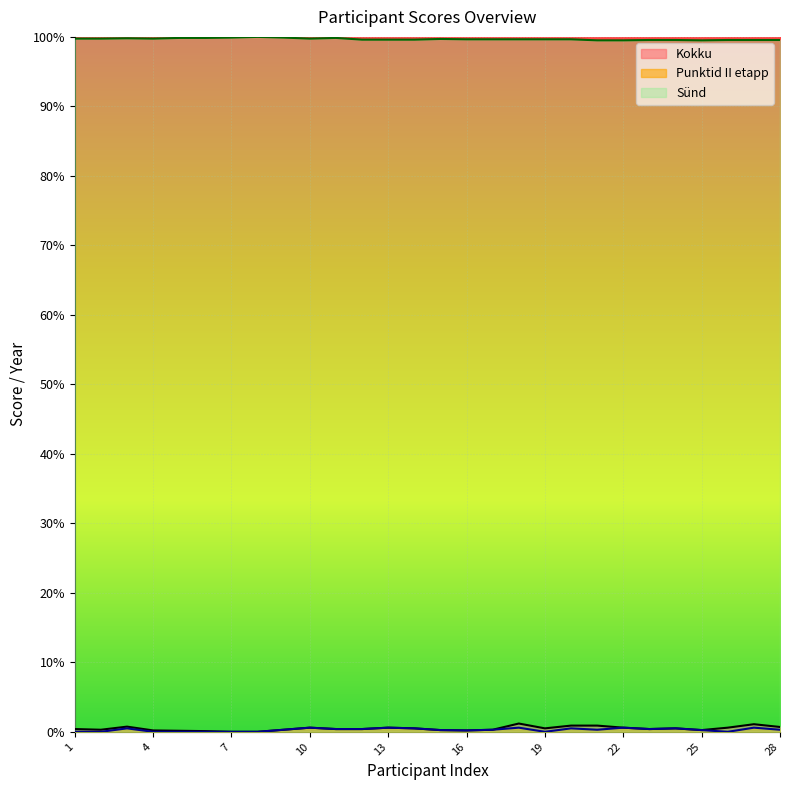

What is the maximum value for Punktid II etapp?

0.6